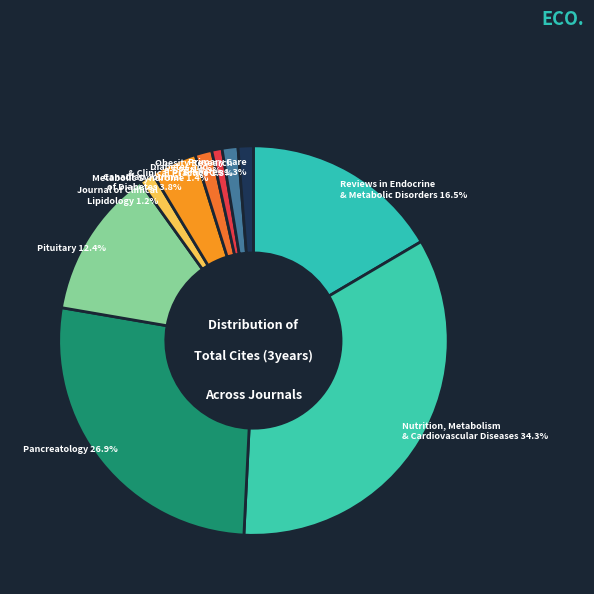

Approximately how many times larger is the value at Primary Care Diabetes compared to Canadian Journal of Diabetes?

0.3